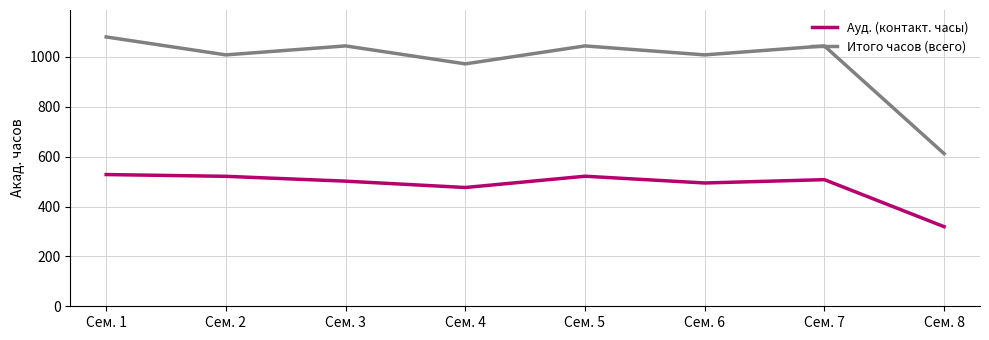

How many lines are shown in the chart?

2